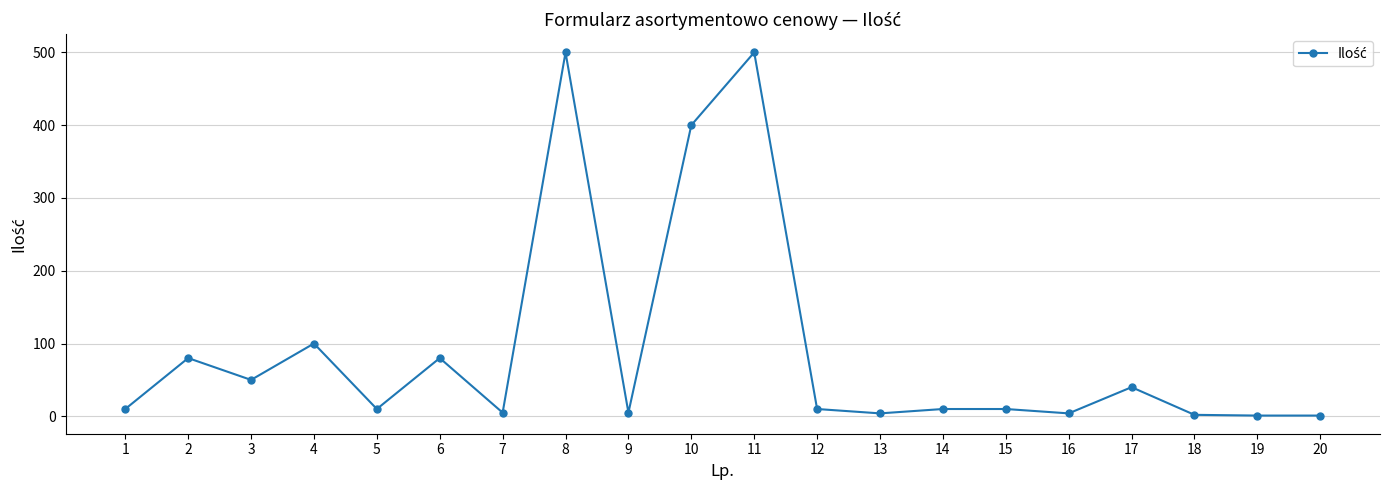

True or false: the data shows 40 at 17.

True